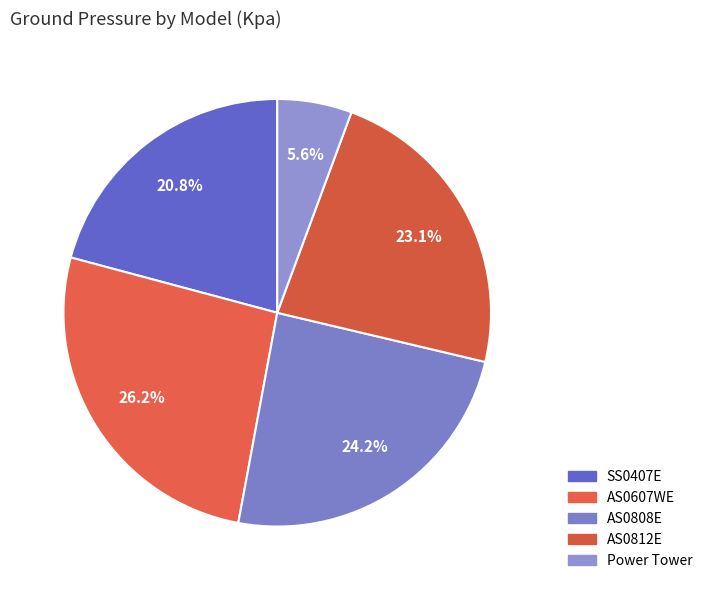

How many slices are in this pie chart?

5